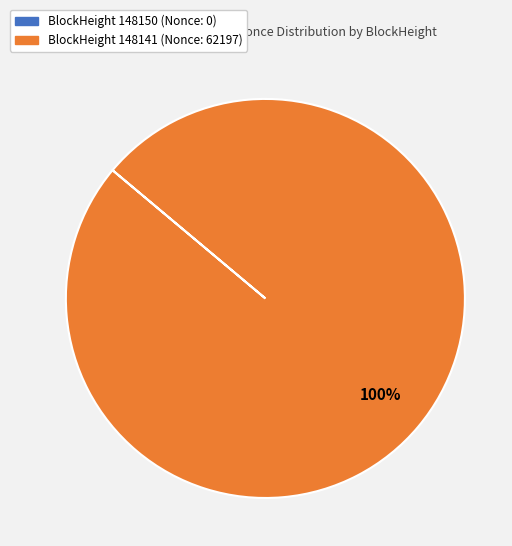

To the nearest percent, what is the difference between the largest and smallest slice percentages?

100%